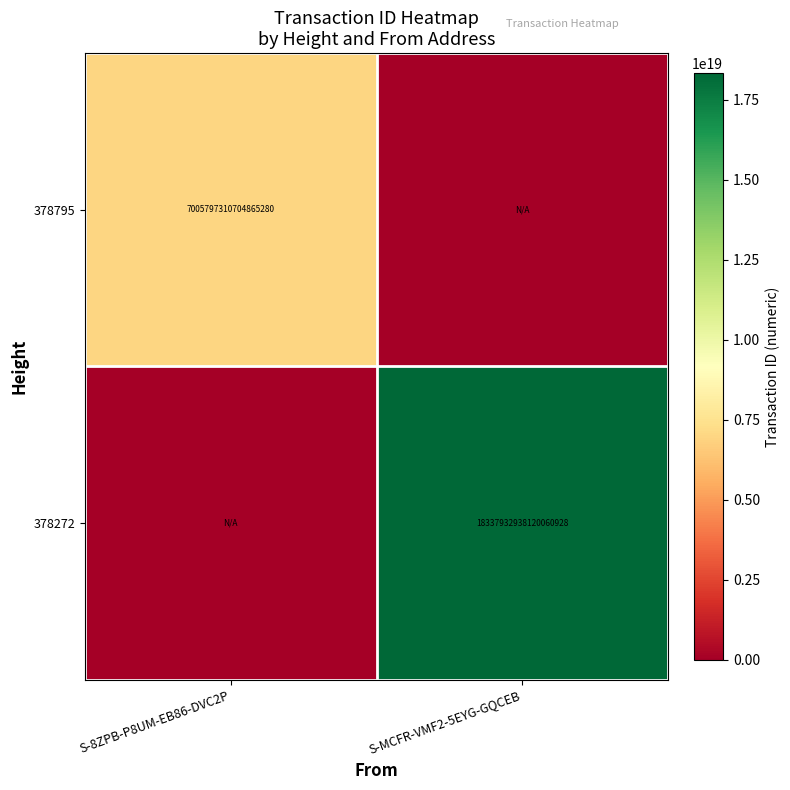

The value of 378795 at S-8ZPB-P8UM-EB86-DVC2P is 4681212008662482944. True or false?

False